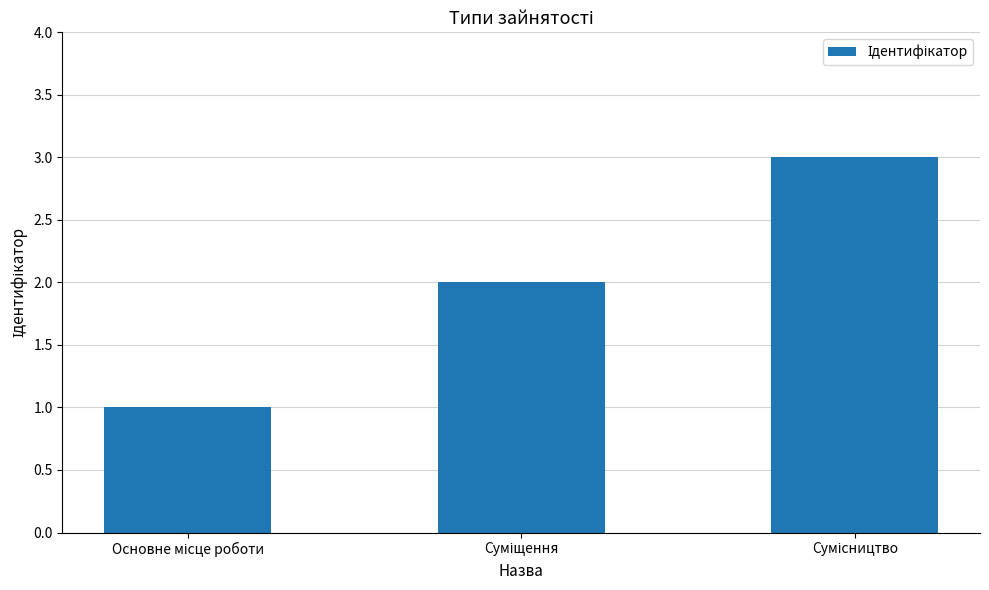

What is the sum of all values?

6